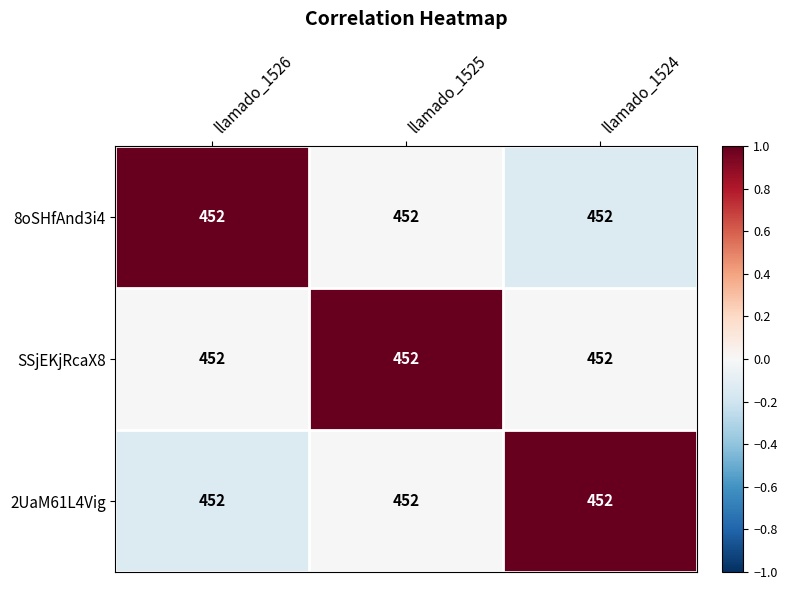

Which category has the lowest value in the 8oSHfAnd3i4 series?

llamado_1524